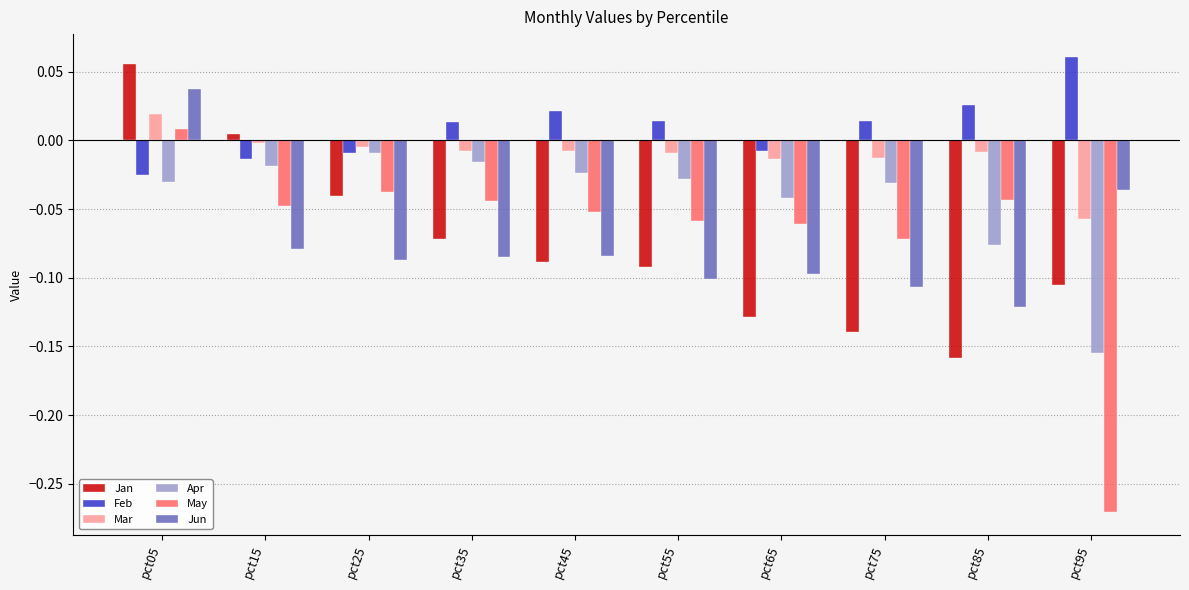

List the series in order of their peak value, lowest first.

Apr, May, Mar, Jun, Jan, Feb